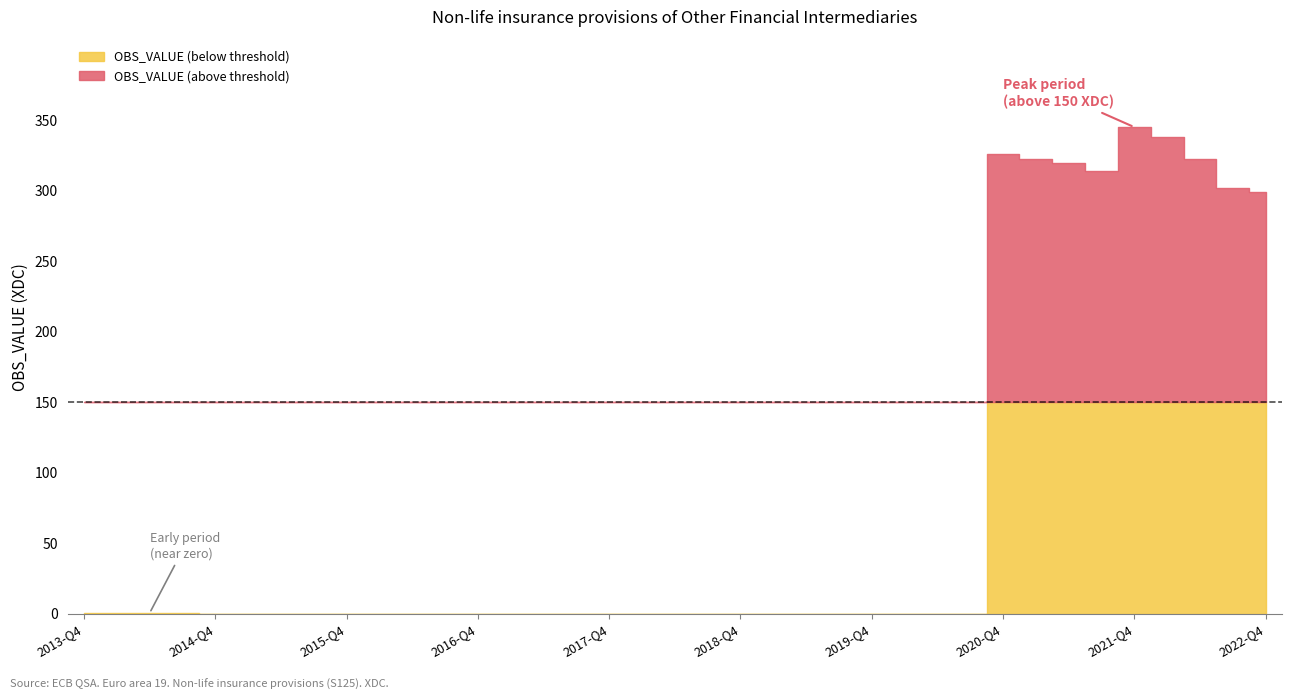

Rank the categories by value from lowest to highest.

2014-Q4, 2015-Q1, 2015-Q2, 2015-Q3, 2015-Q4, 2016-Q1, 2016-Q2, 2016-Q3, 2016-Q4, 2017-Q1, 2017-Q2, 2017-Q3, 2017-Q4, 2018-Q1, 2018-Q2, 2018-Q3, 2018-Q4, 2019-Q1, 2019-Q2, 2019-Q3, 2019-Q4, 2020-Q1, 2020-Q2, 2020-Q3, 2014-Q3, 2014-Q2, 2014-Q1, 2013-Q4, 2022-Q4, 2022-Q3, 2021-Q3, 2021-Q2, 2022-Q2, 2021-Q1, 2020-Q4, 2022-Q1, 2021-Q4